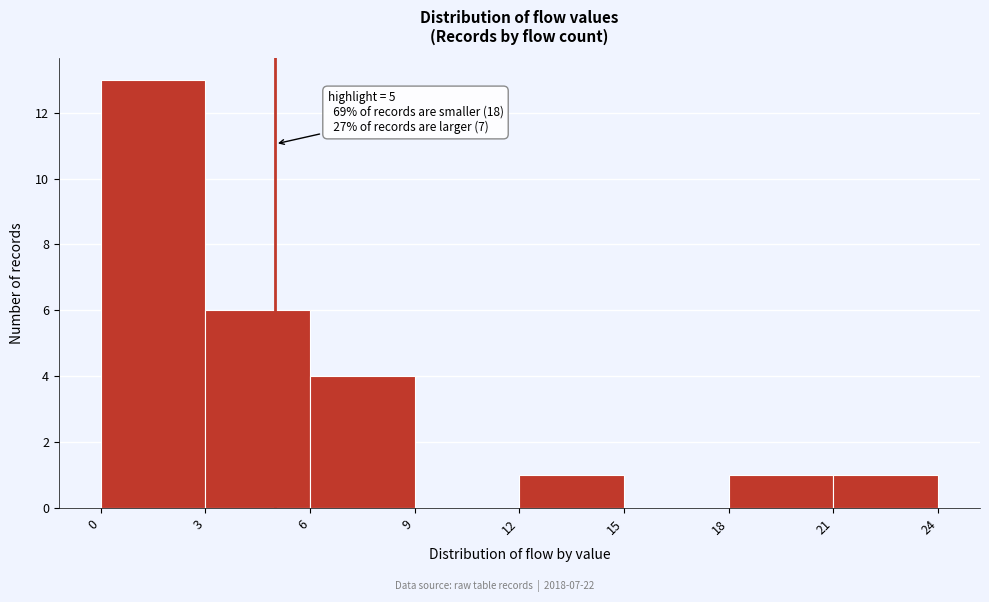

Which range on the x-axis has the tallest bar?

0 to 3